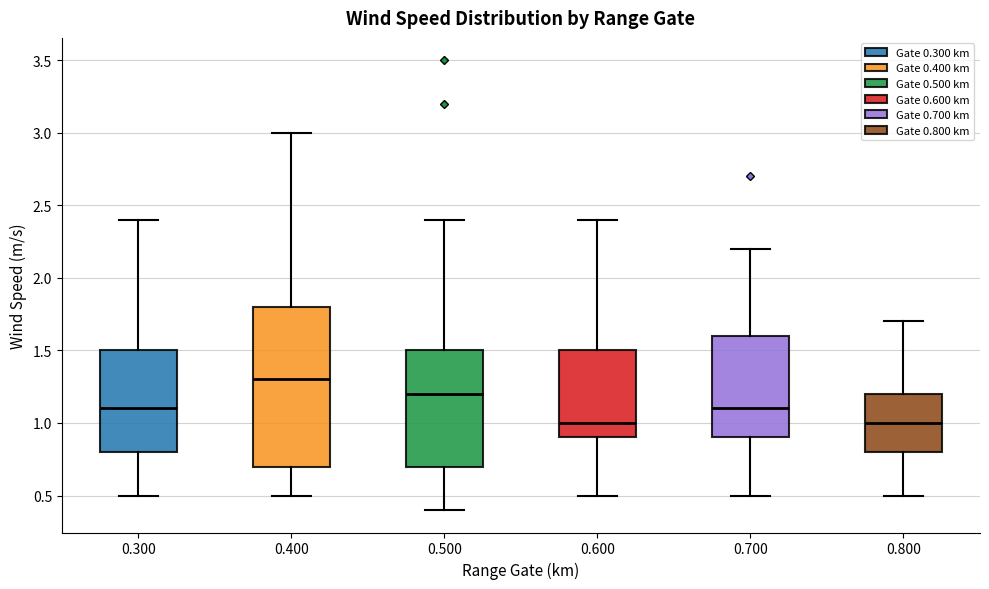

Which box's median line is the highest?

0.400